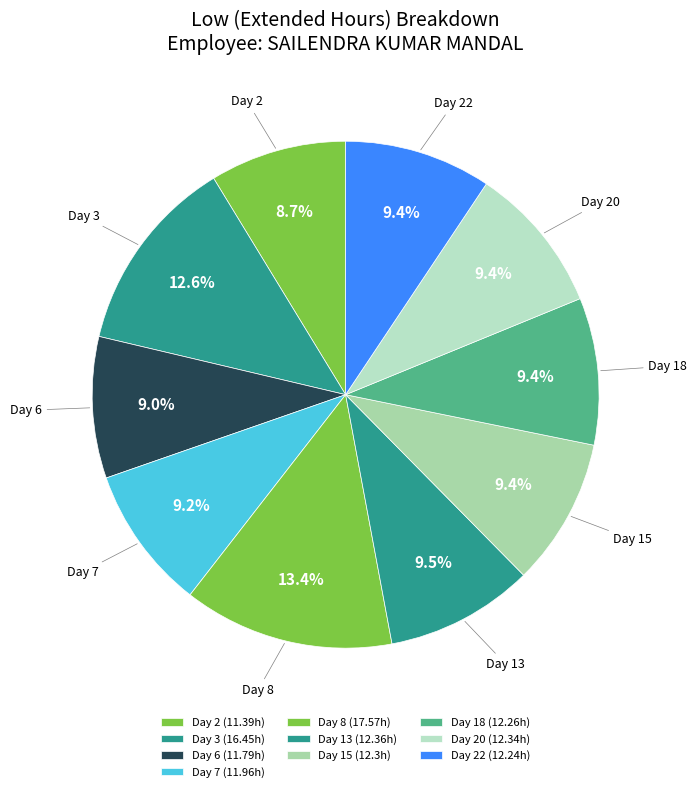

To the nearest percent, what is the difference between the largest and smallest slice percentages?

5%